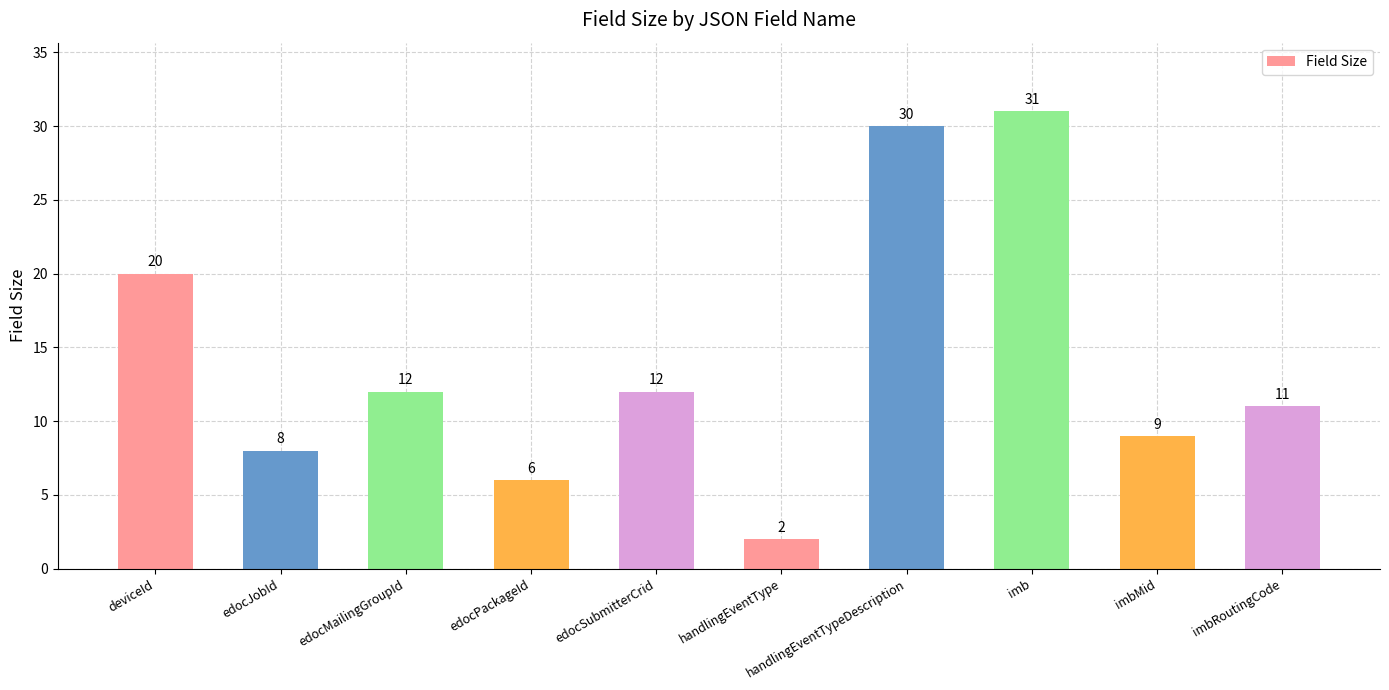

What is the greatest value displayed?

31